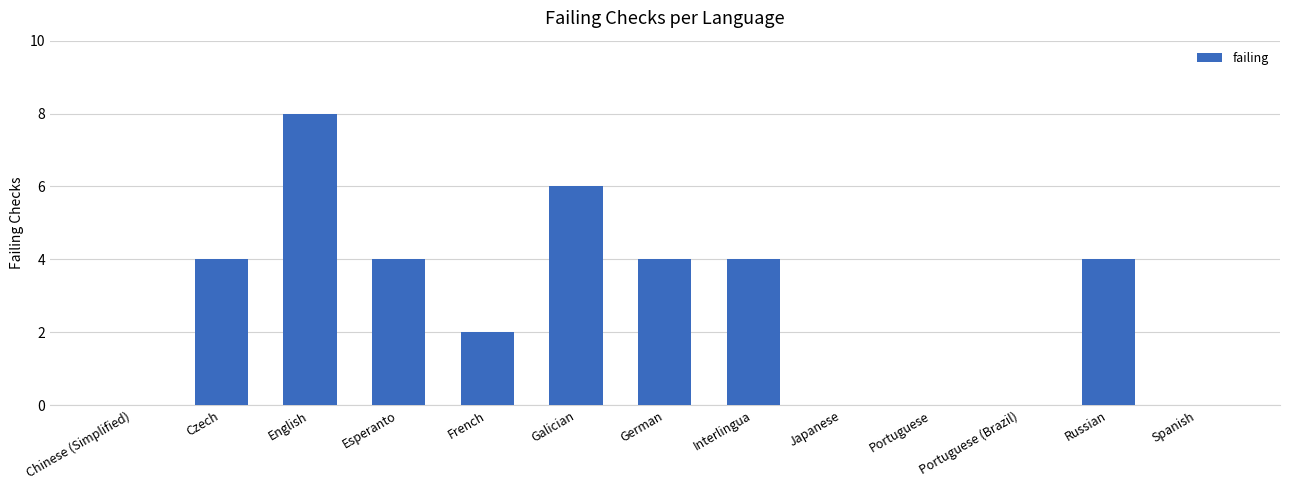

What value does the data have at Czech?

4